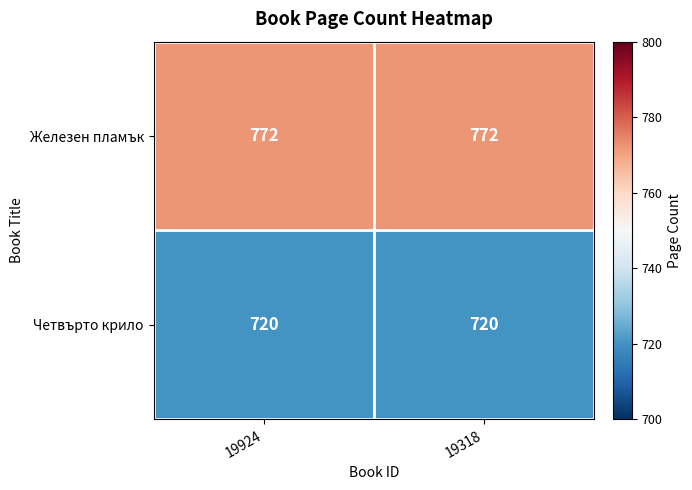

True or false: Четвърто крило has a value of 720 at 19318.

True